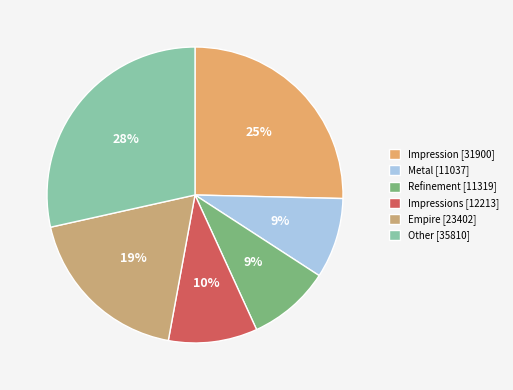

Count the number of slices in the pie.

6